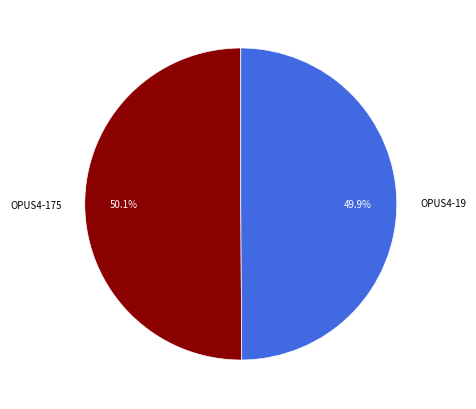

Is there any slice that represents more than half of the pie?

Yes